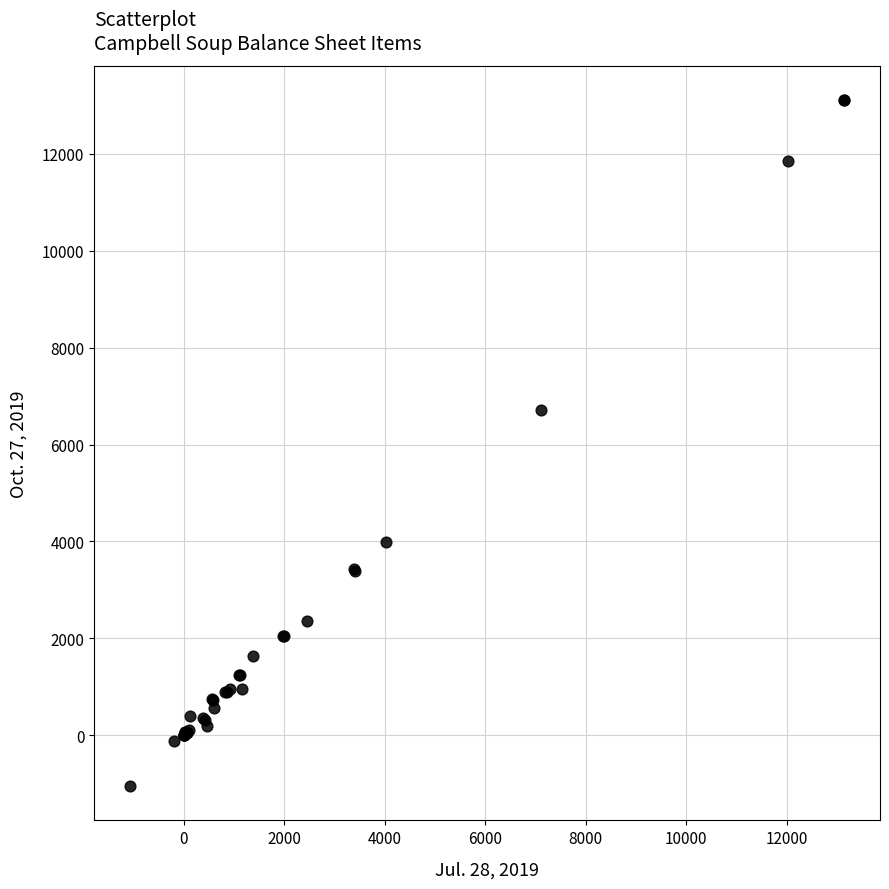

What Y value in the scatter plot is closest to 6028?

6706